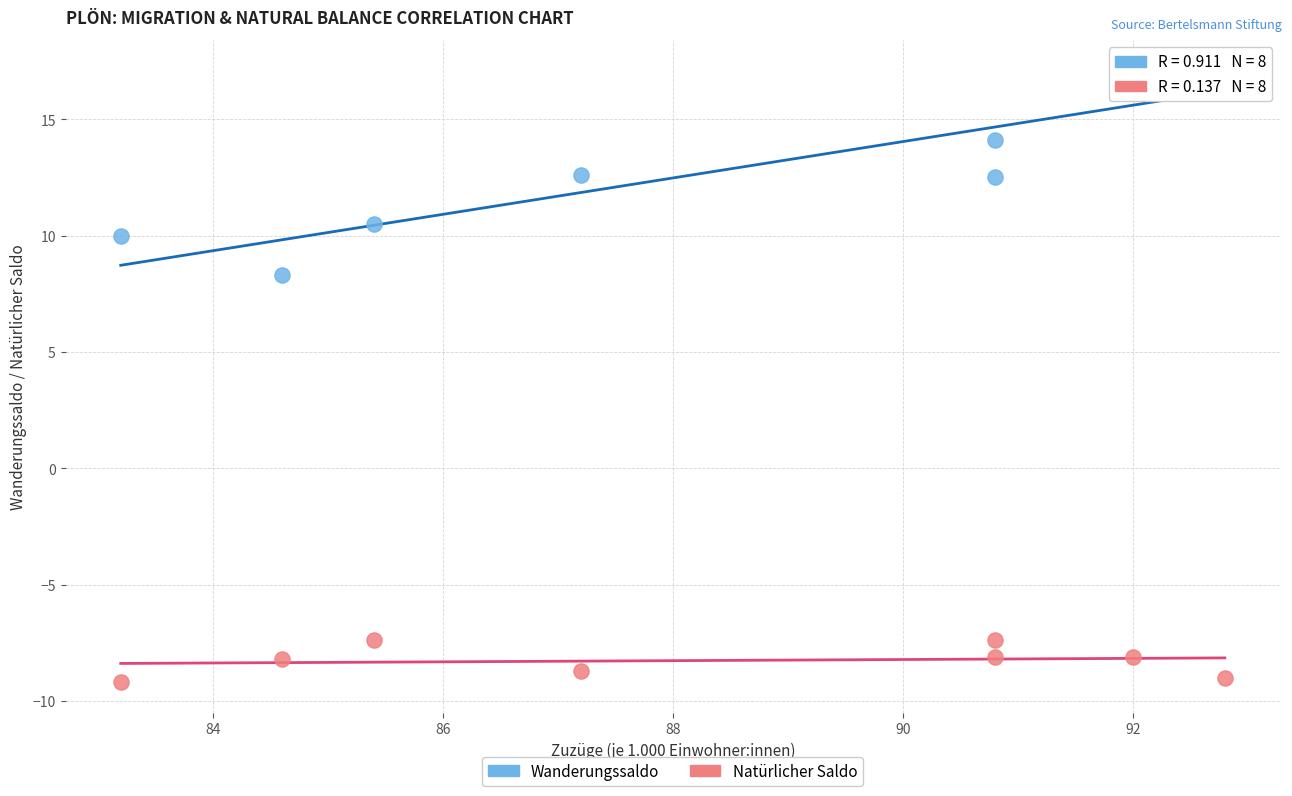

Across all series, what Y value is closest to 3?

8.3